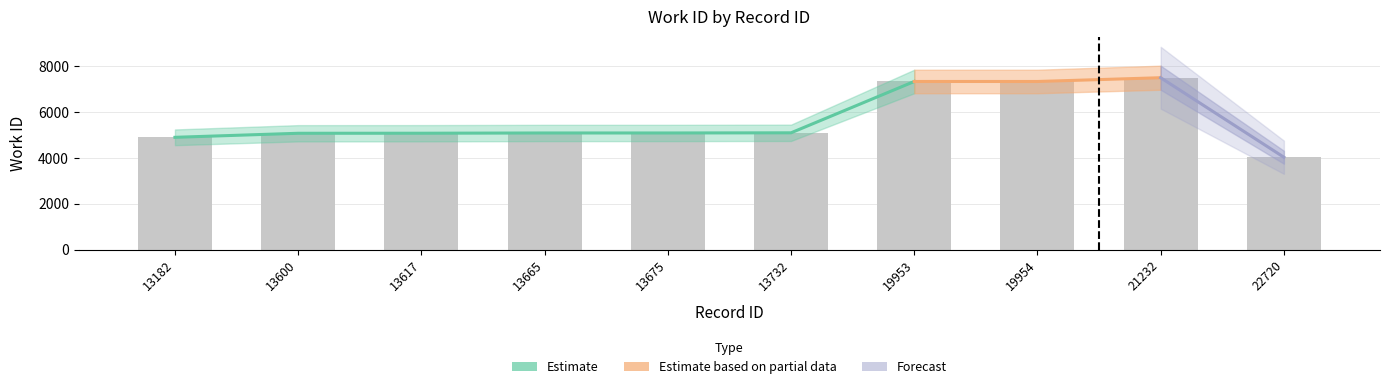

Which label corresponds to the smallest value in the chart?

22720